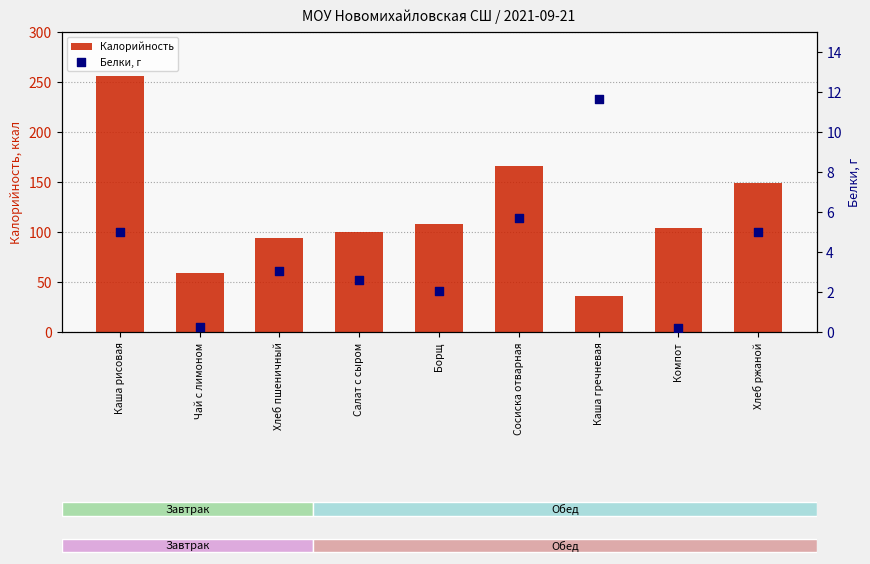

Which series has the largest total across all categories?

Калорийность